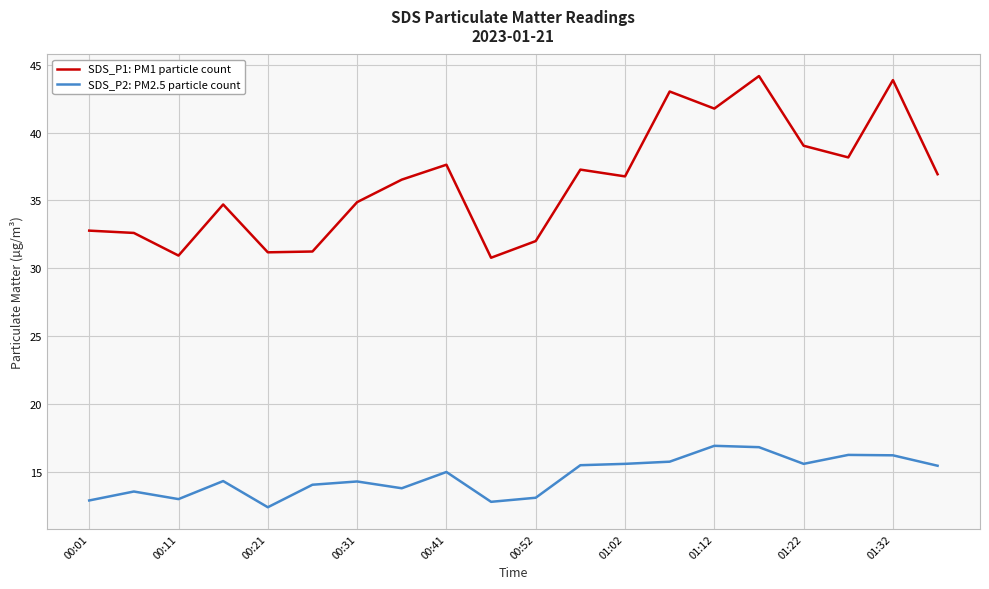

True or false: SDS_P1: PM1 particle count and SDS_P2: PM2.5 particle count cross at least once.

False